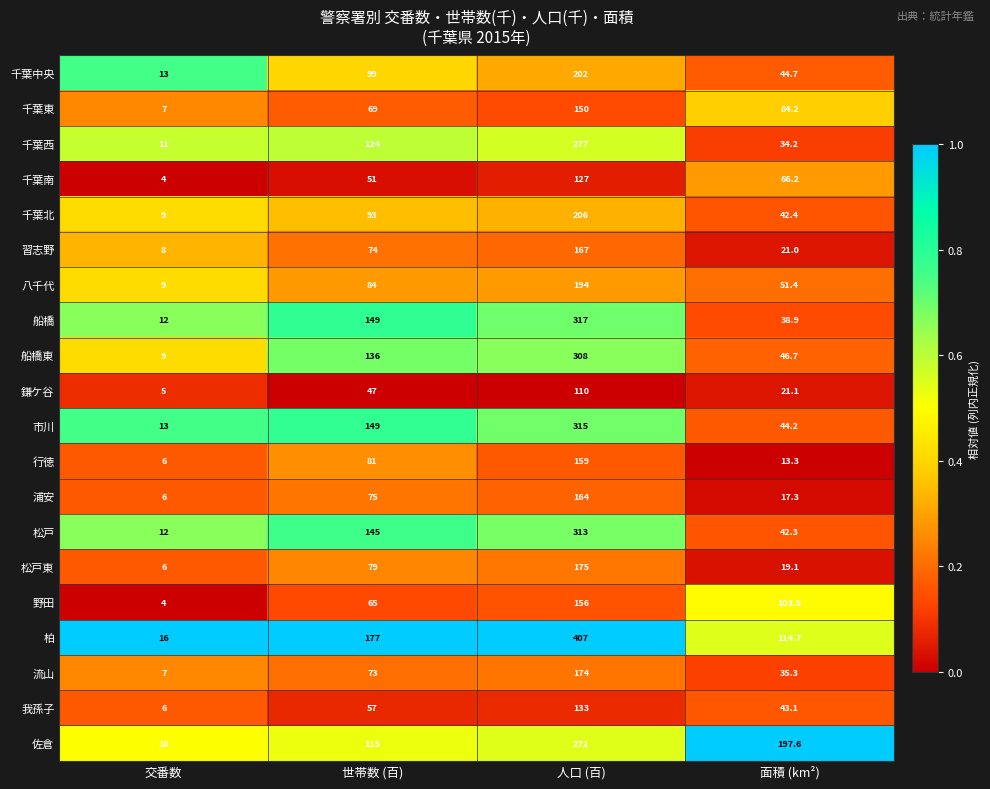

The value of 千葉南 at 面積 (km²) is 66.2. True or false?

True